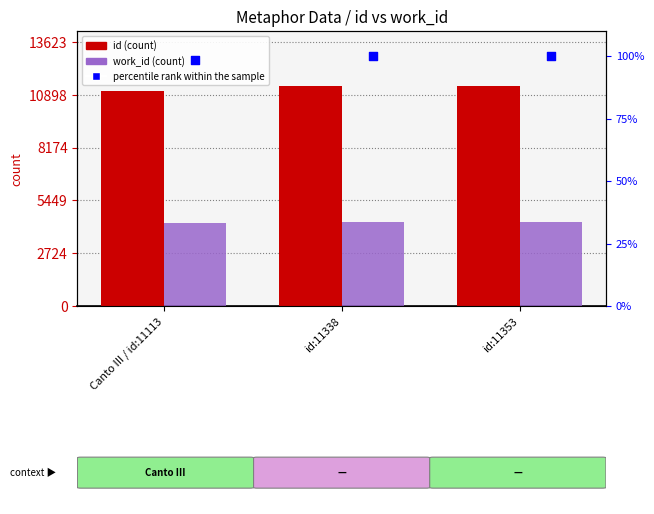

Which series has the largest total across all categories?

id